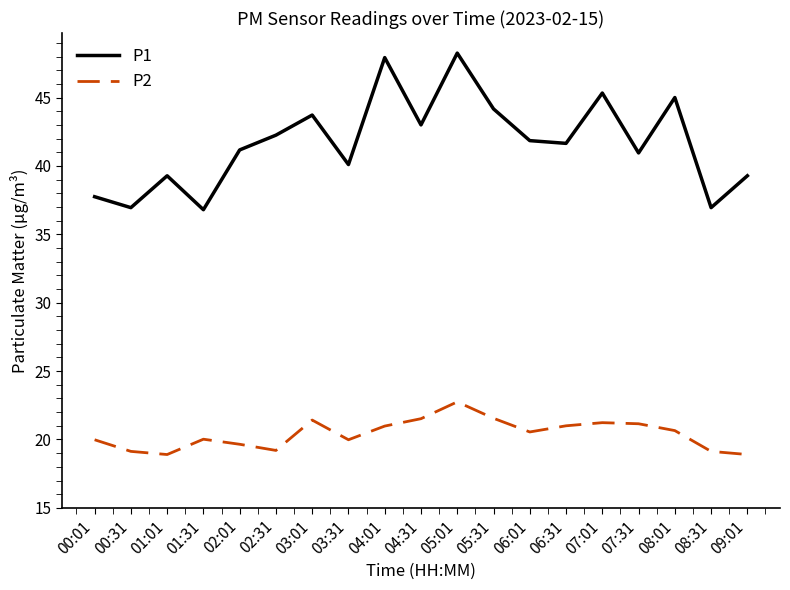

True or false: P2 and P1 intersect in this chart.

False